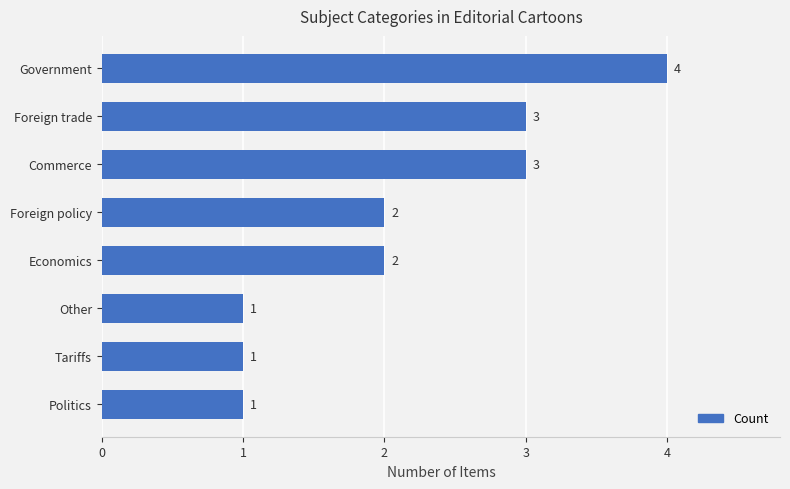

Does the chart contain stacked bars?

No